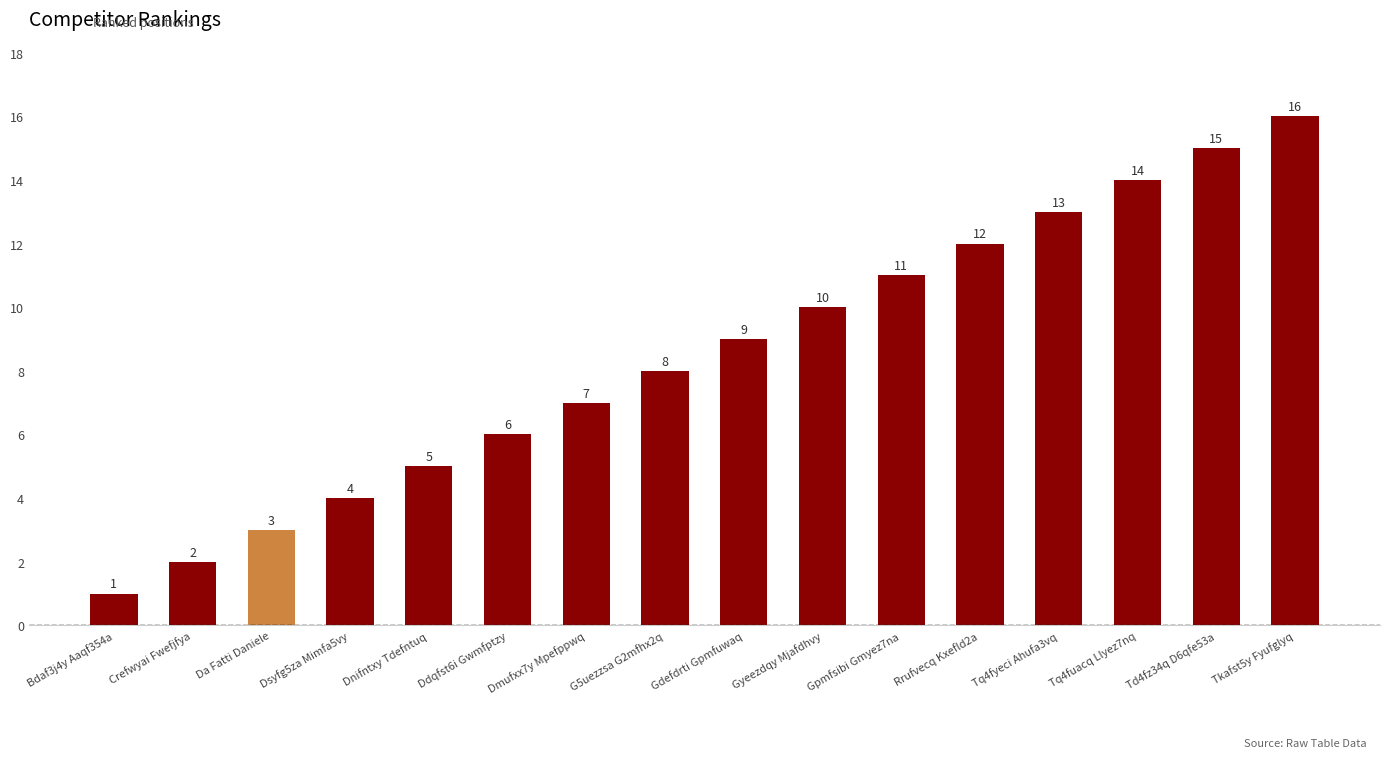

What is the maximum value shown in the chart?

16